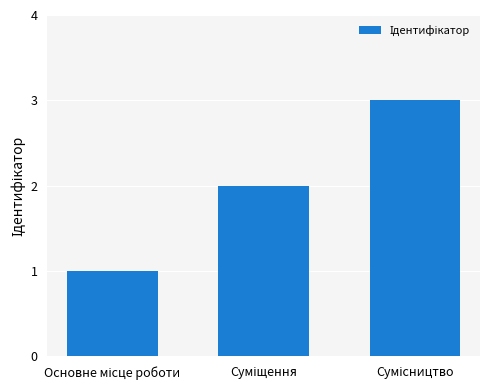

What is the greatest value displayed?

3